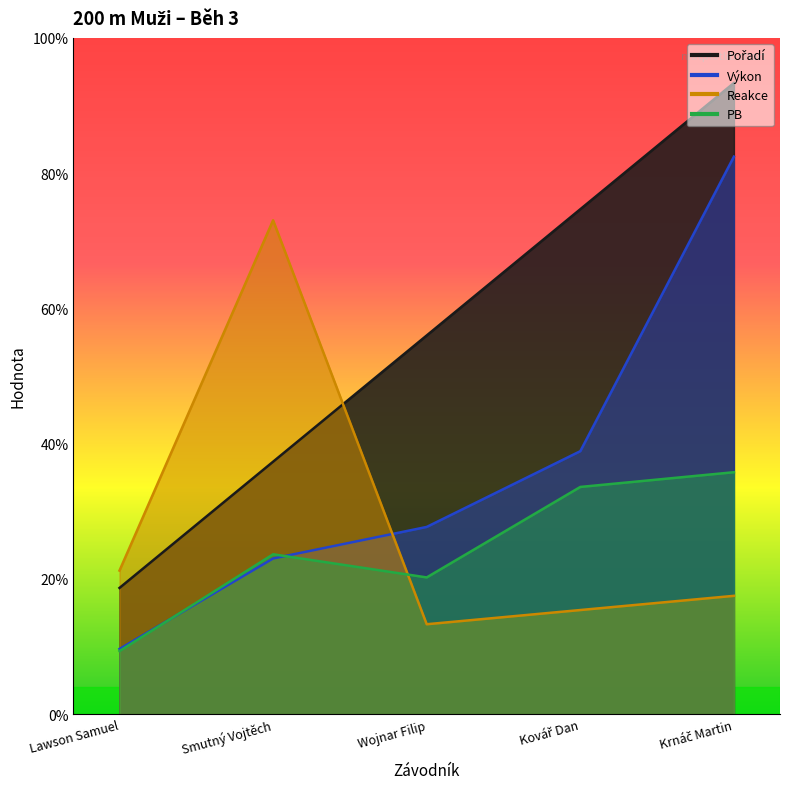

Rank the series by their maximum value, from highest to lowest.

Pořadí, Výkon, Reakce, PB